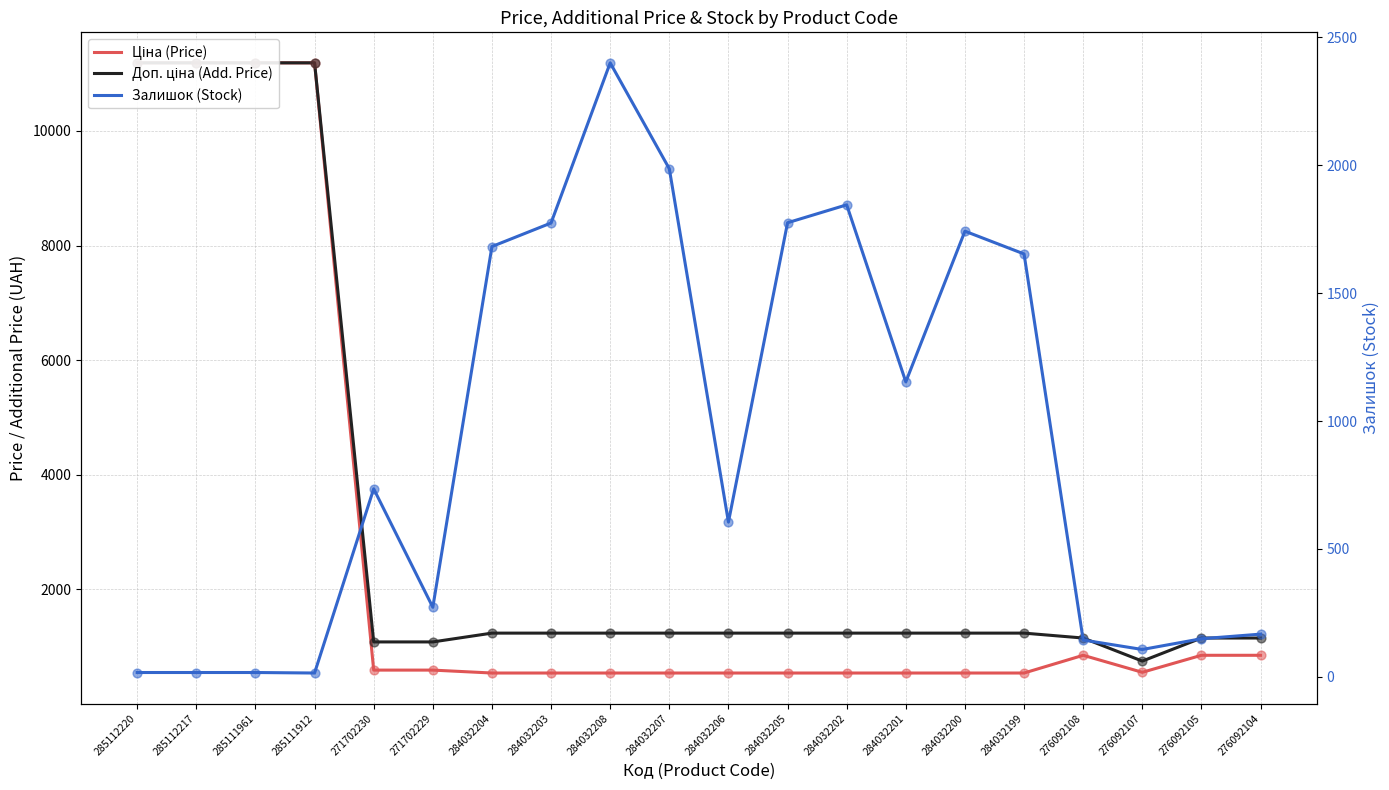

Is the value of Доп. ціна (Add. Price) at 284032203 greater than the value of Залишок (Stock) at 285111912?

Yes